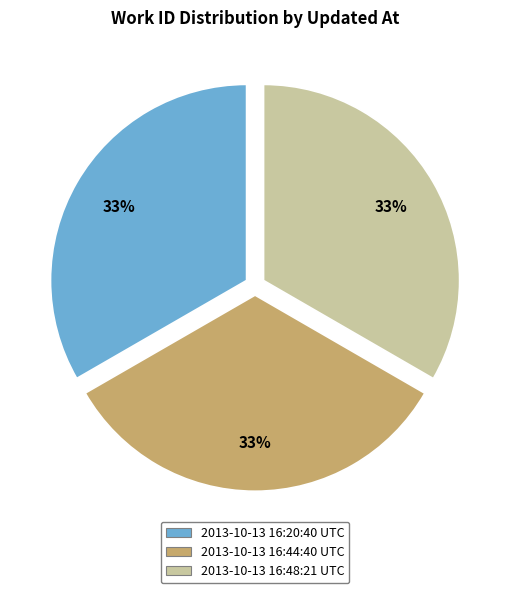

Approximately how many times larger is the value at 2013-10-13 16:44:40 UTC compared to 2013-10-13 16:20:40 UTC?

1.0